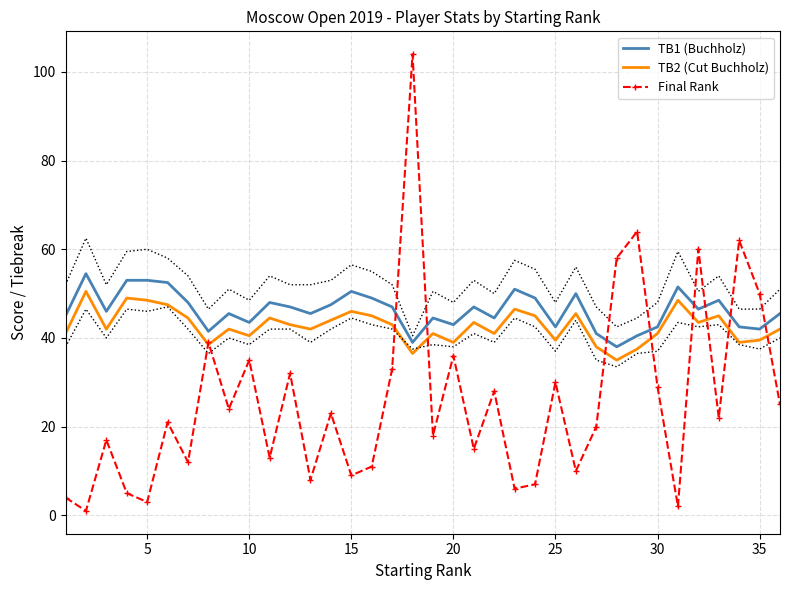

What value does the TB1 (Buchholz) series have at 10?

43.5